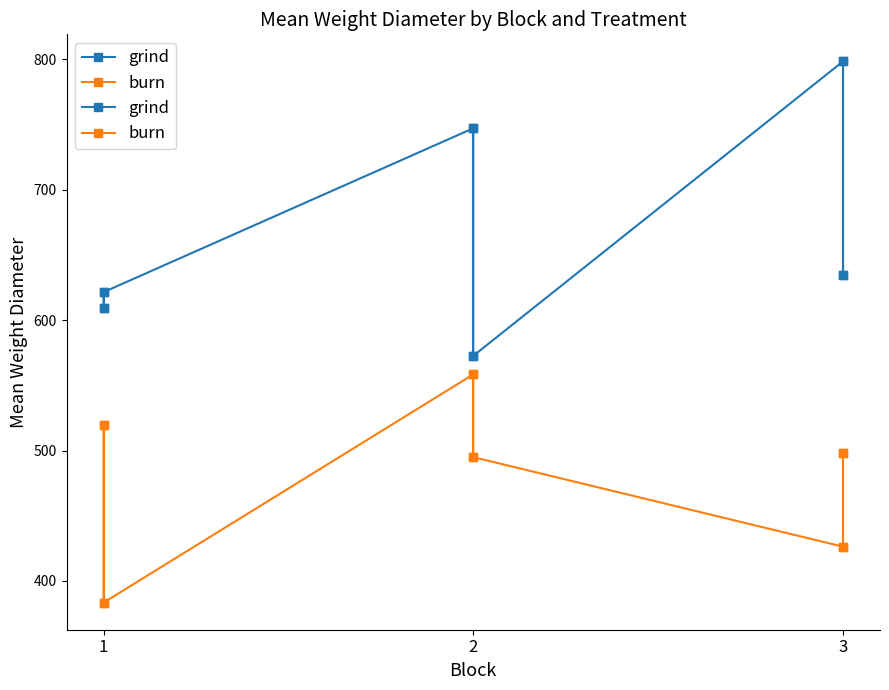

What is the value of the burn point at the 2nd from the left?

383.4